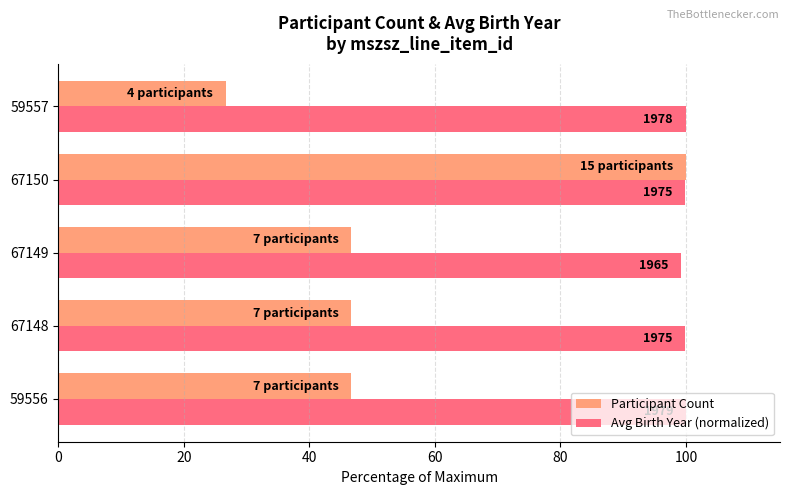

What is the smallest value displayed?

26.7